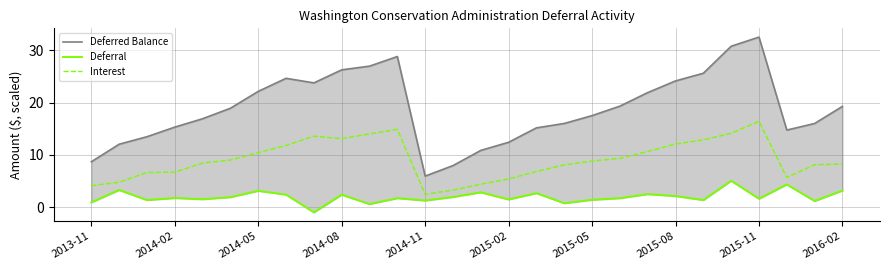

What is the highest value of the Interest series?

16.4